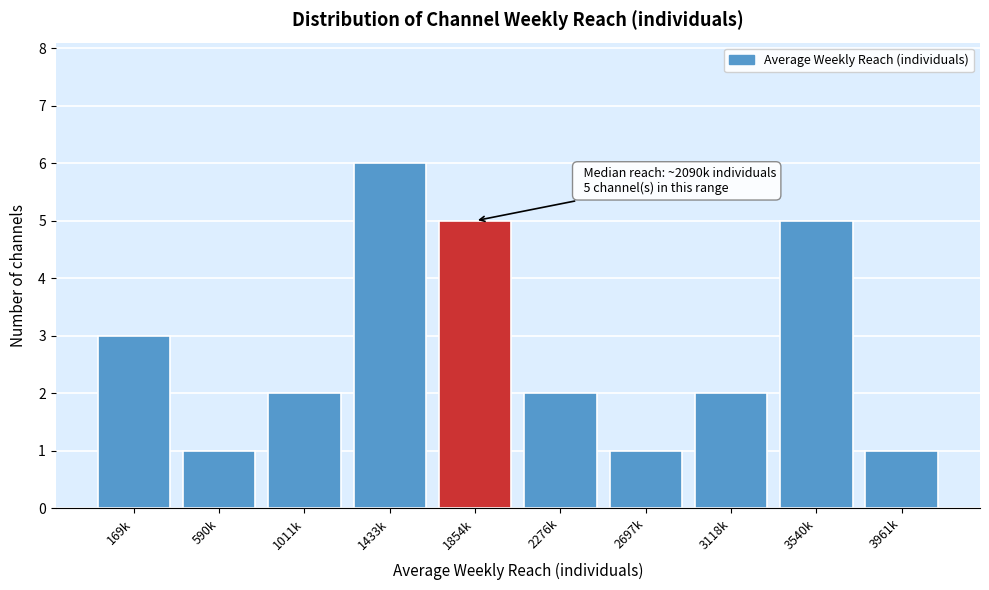

Reading left to right, transcribe all the data shown in this chart.

169k=3	590k=1	1011k=2	1433k=6	1854k=5	2276k=2	2697k=1	3118k=2	3540k=5	3961k=1